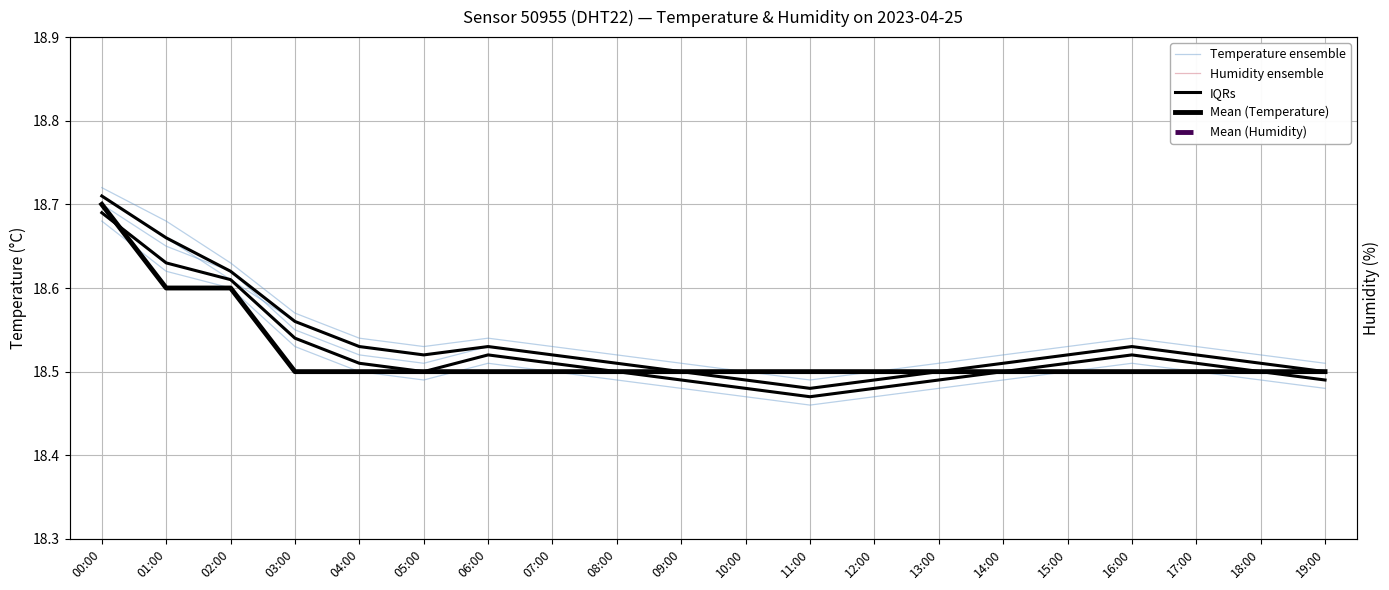

Reading left to right, extract all data points from this chart.

Temperature ensemble: 18.7	18.6	18.6	18.6	18.5	18.5	18.5	18.5	18.5	18.5	18.5	18.5	18.5	18.5	18.5	18.5	18.5	18.5	18.5	18.5
Humidity ensemble: 56.4	56.0	55.8	55.3	54.9	54.7	54.5	54.5	54.2	54.1	54.0	54.0	53.9	53.8	53.6	53.5	53.5	53.4	53.2	53.1
IQRs: 18.7	18.6	18.6	18.5	18.5	18.5	18.5	18.5	18.5	18.5	18.5	18.5	18.5	18.5	18.5	18.5	18.5	18.5	18.5	18.5
Mean (Temperature): 18.7	18.6	18.6	18.5	18.5	18.5	18.5	18.5	18.5	18.5	18.5	18.5	18.5	18.5	18.5	18.5	18.5	18.5	18.5	18.5
Mean (Humidity): 56.4	55.9	55.7	55.2	54.9	54.7	54.6	54.5	54.3	54.2	54.1	54.0	53.9	53.8	53.7	53.6	53.5	53.4	53.3	53.2